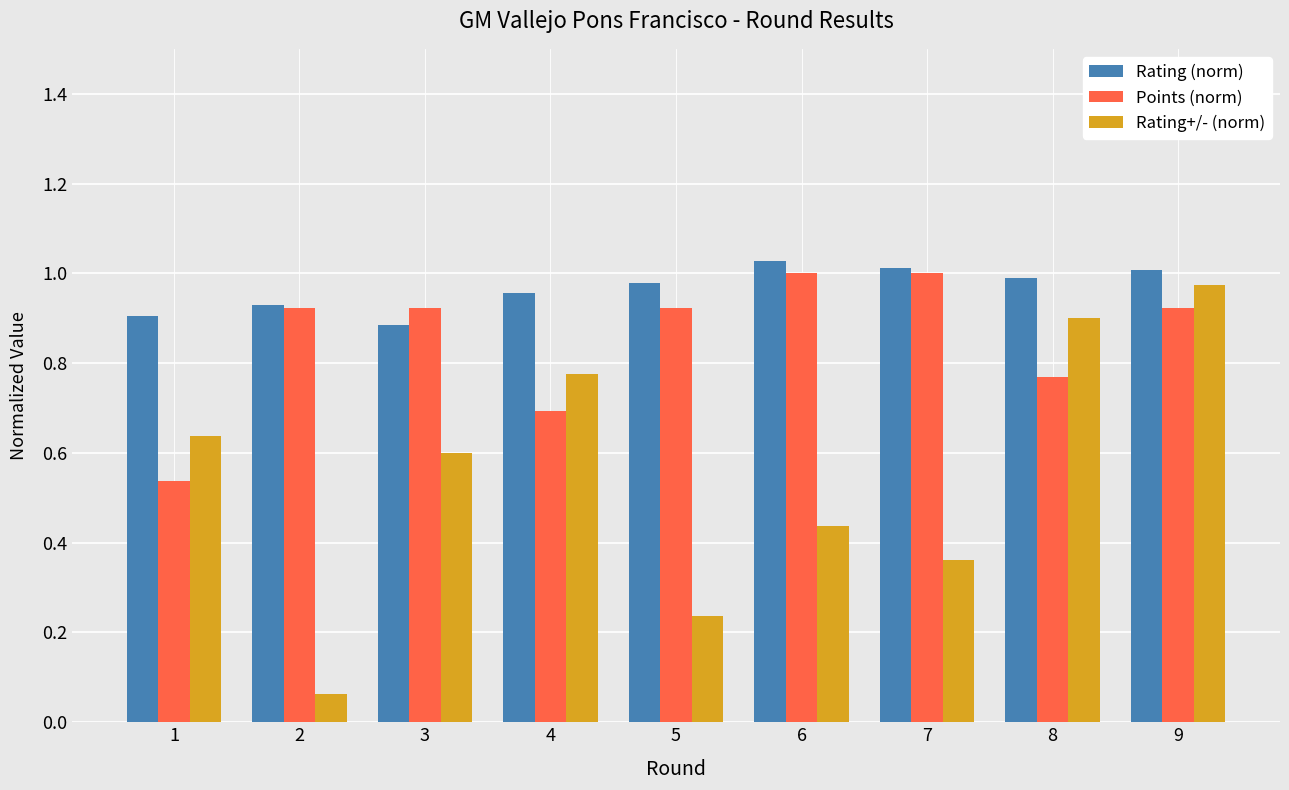

Are the bars grouped side by side (vs. stacked)?

Yes